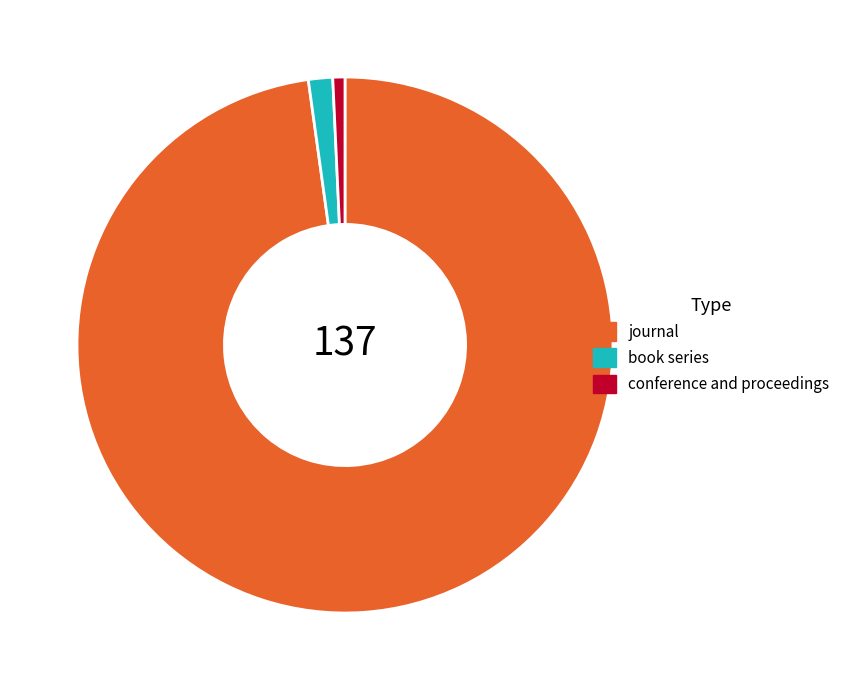

Rank the categories by value from lowest to highest.

conference and proceedings, book series, journal